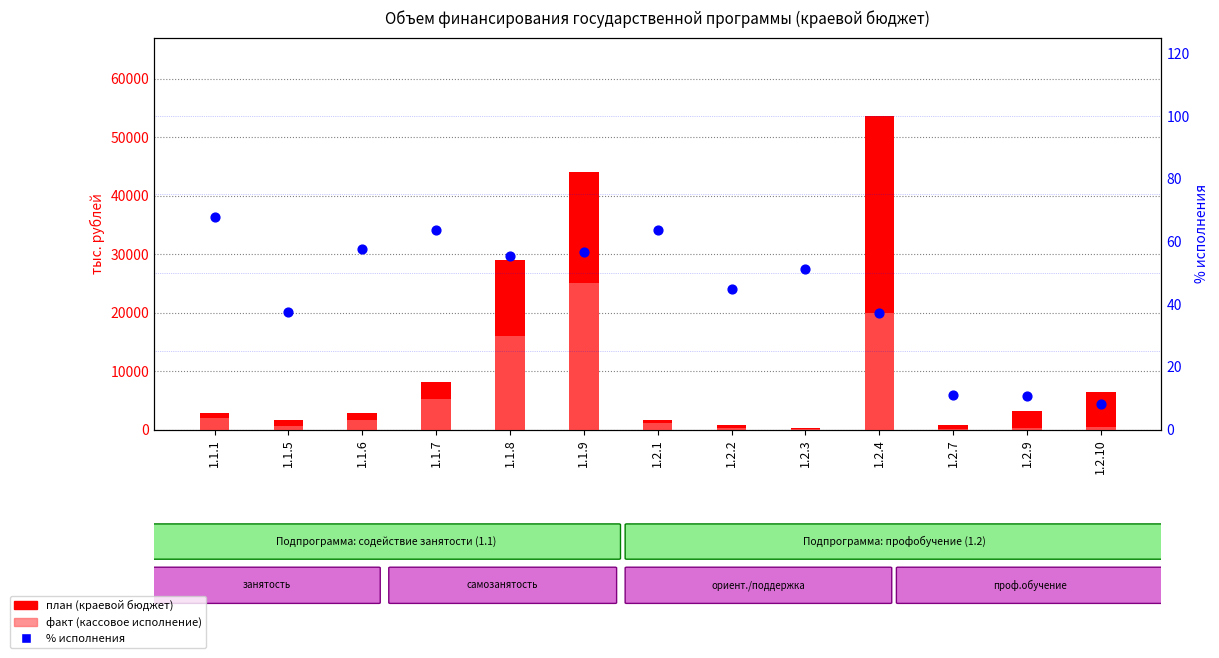

Which series has the largest total across all categories?

план (краевой бюджет)